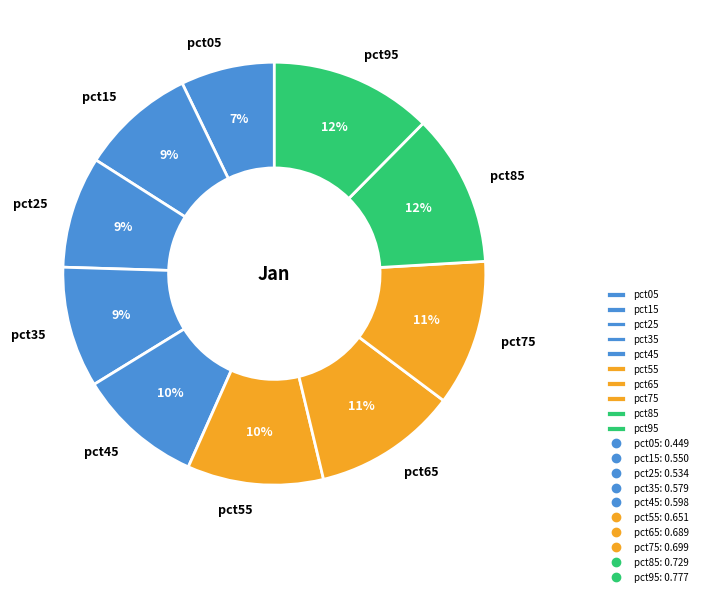

True or false: pct75 accounts for 11% of the total.

True